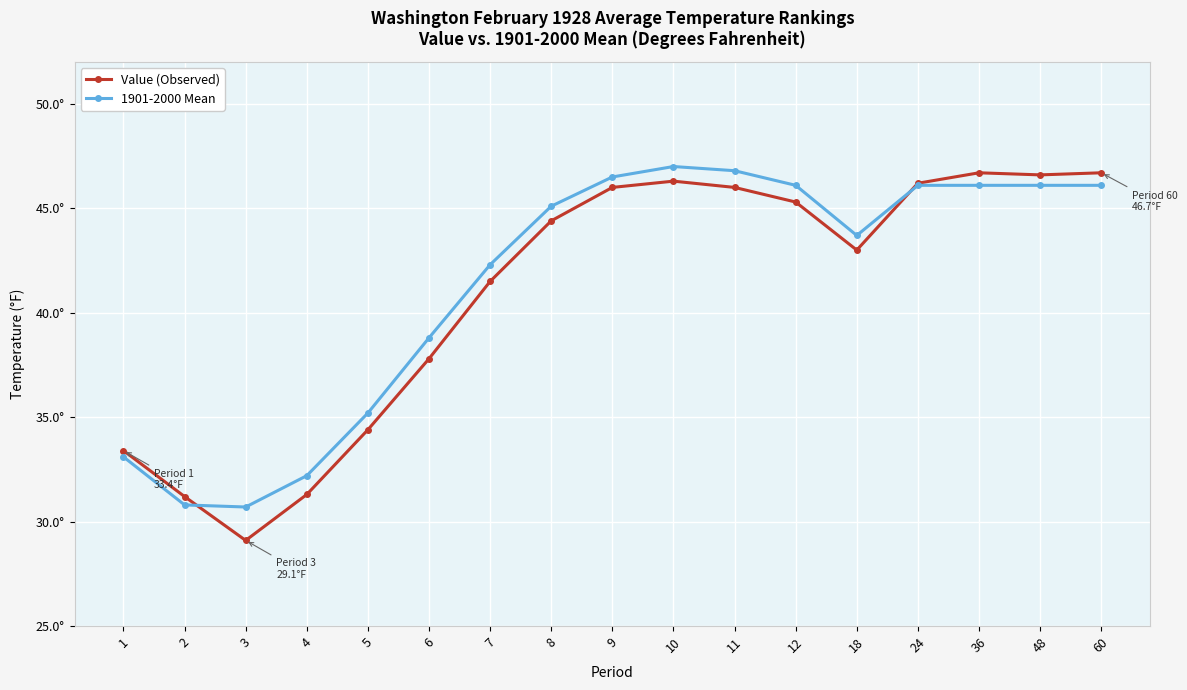

What is the sum of all Value (Observed) values?

695.9